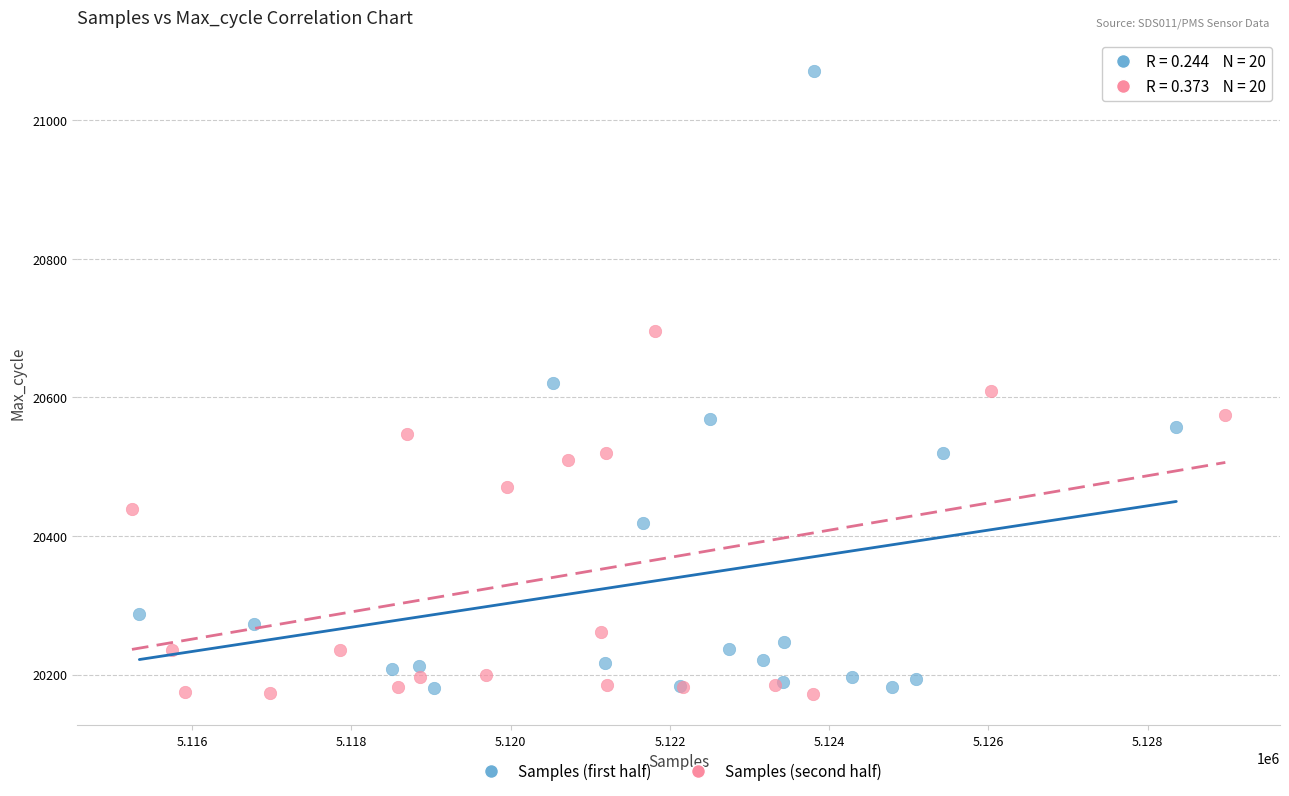

Which series has the largest Y range (max minus min)?

Samples (first half)